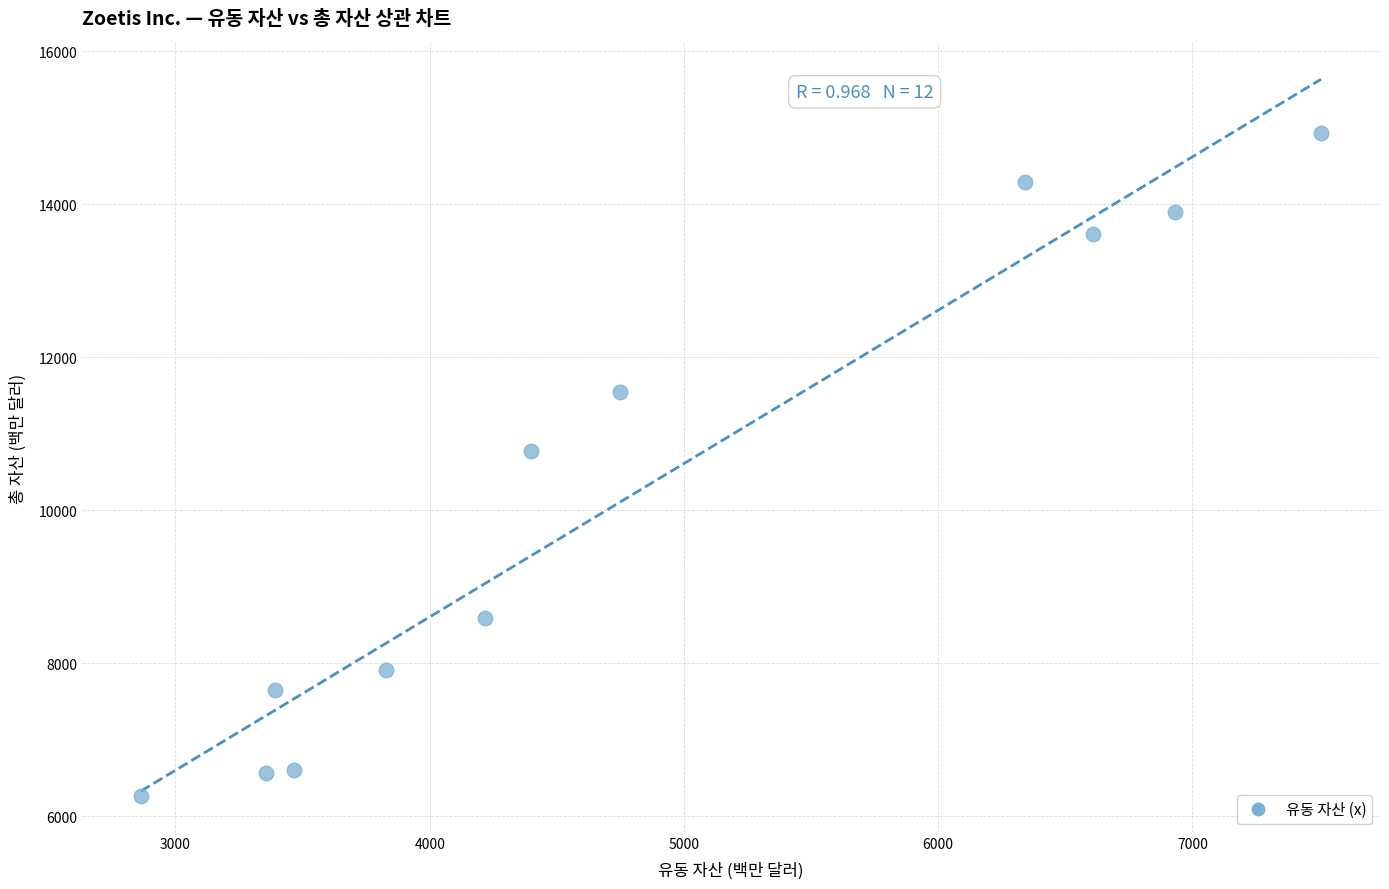

What Y value in the scatter plot is closest to 10593?

10777